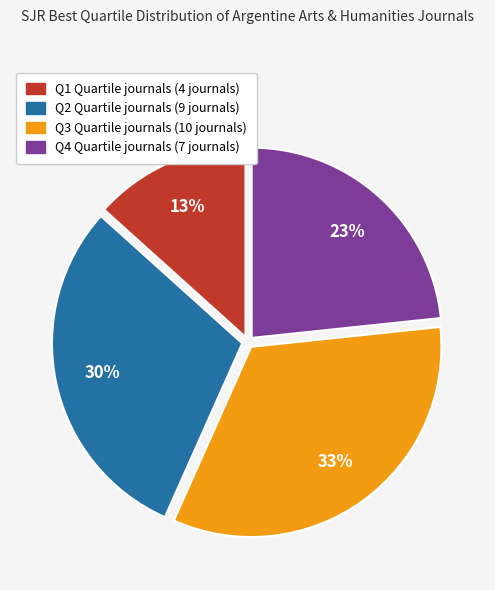

To the nearest percent, what is the combined percentage of Q1 and Q2?

43%